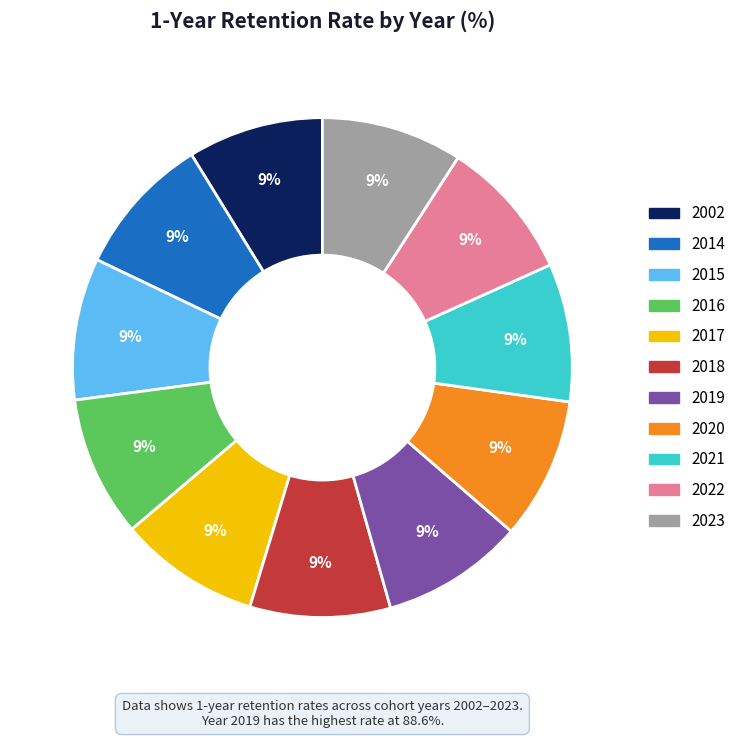

To the nearest percent, what is the combined percentage of 2014 and 2015?

18%